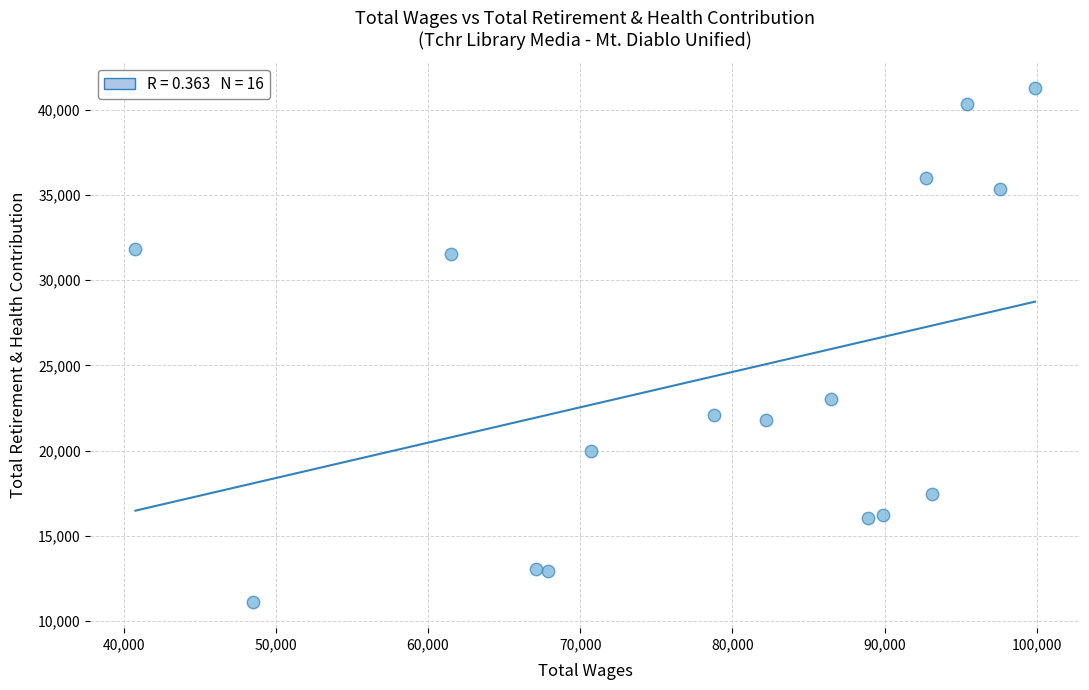

What Y value in the scatter plot is closest to 26178?

22999